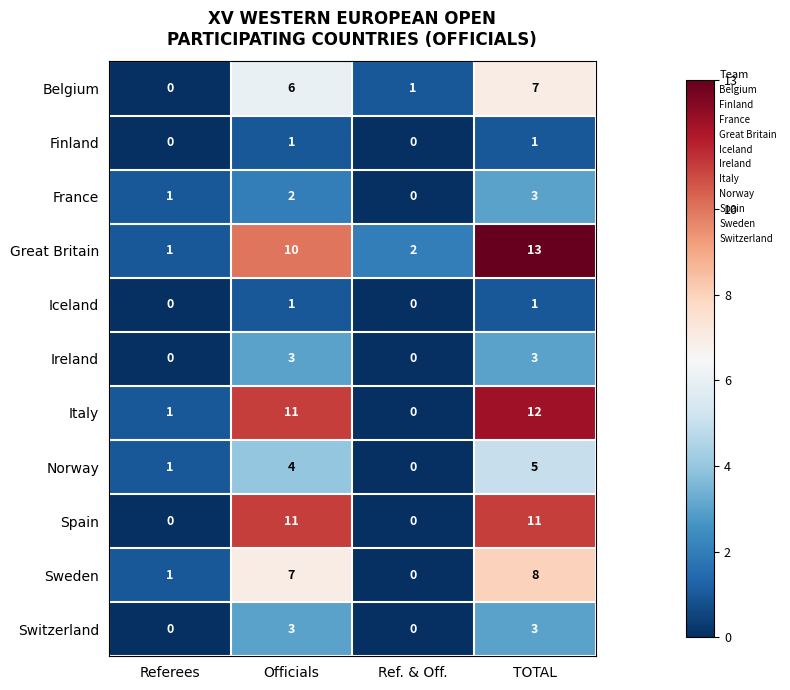

At which category does the chart reach its peak across all series?

TOTAL